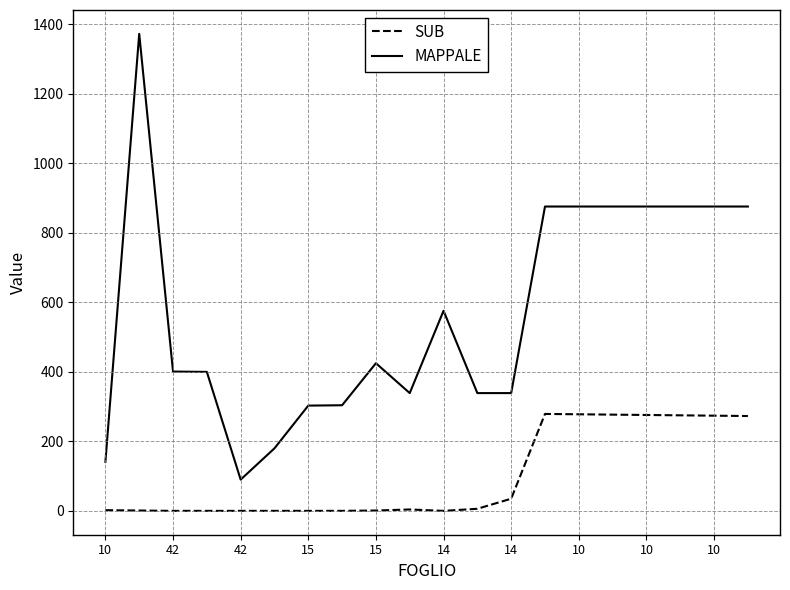

Is this an area chart (filled region under the line)?

No